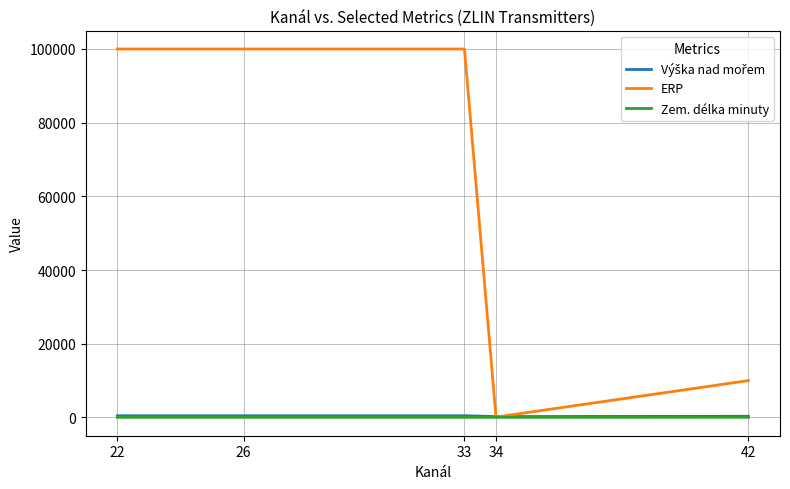

Which series has the largest total across all categories?

ERP